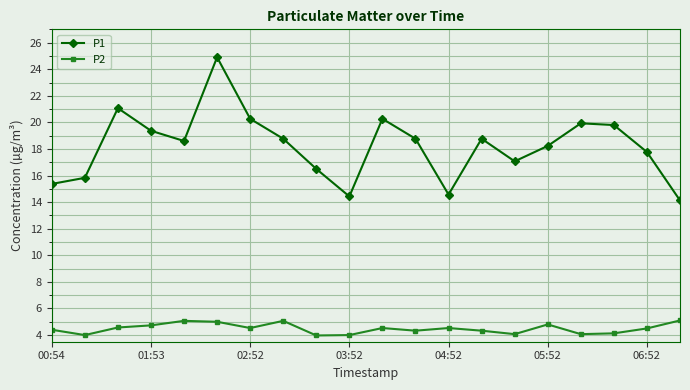

Which series has the largest range (max minus min)?

P1